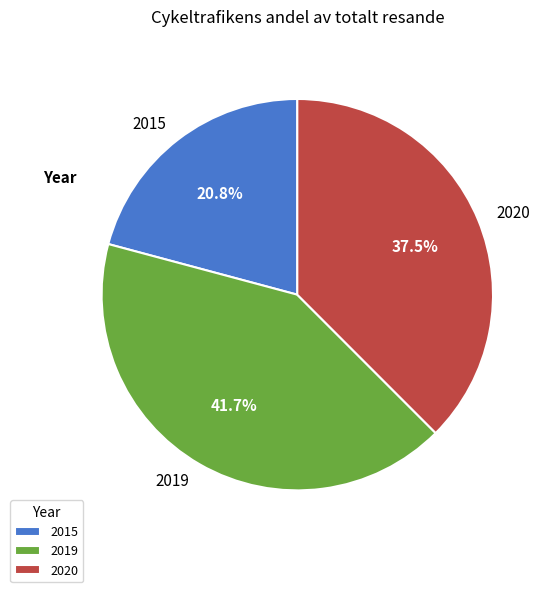

Which category has the biggest portion of the pie?

2019